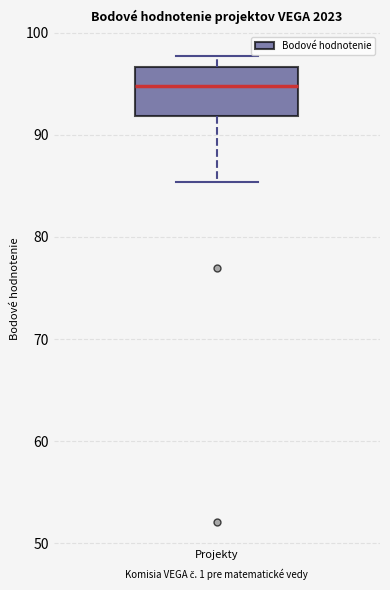

Read this box plot against the y-axis: the position of the median line, the range covered by the box, and the ends of both whiskers. The values are not printed on the chart, so give them approximately, as read against the axis.

median 95, box 92 to 97, whiskers 85 to 98